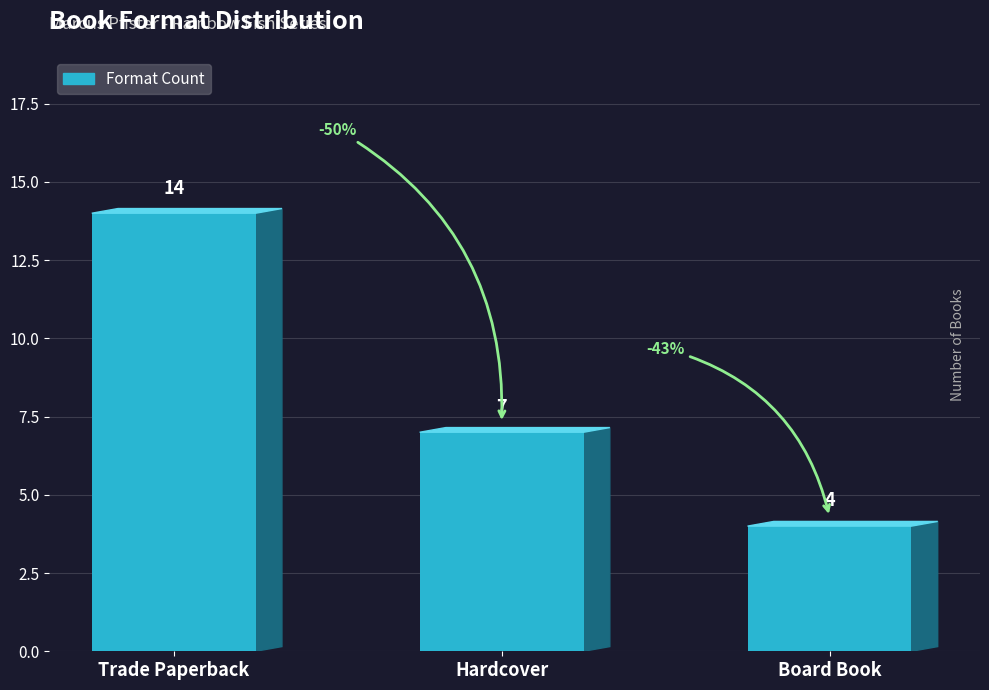

Reading left to right, what are all the values shown in this chart?

14	7	4